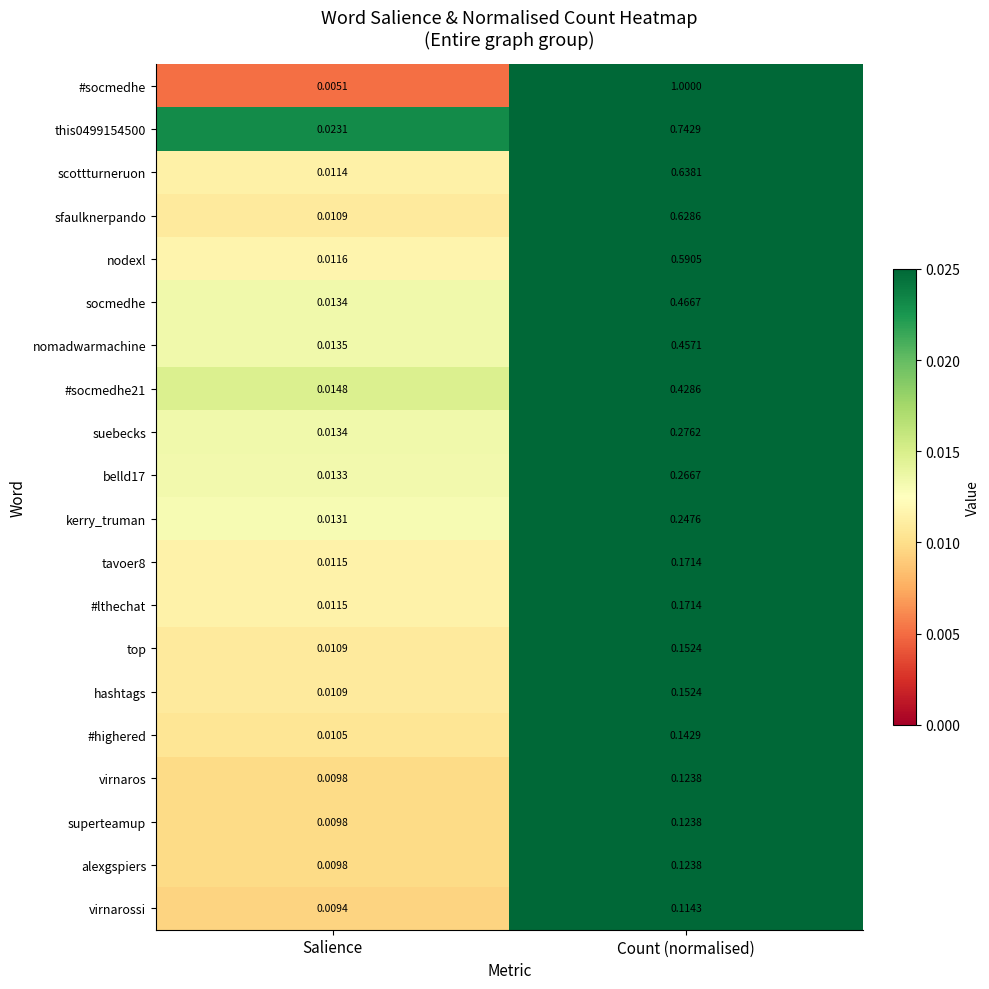

Which label corresponds to the largest value in the chart?

Count (normalised)